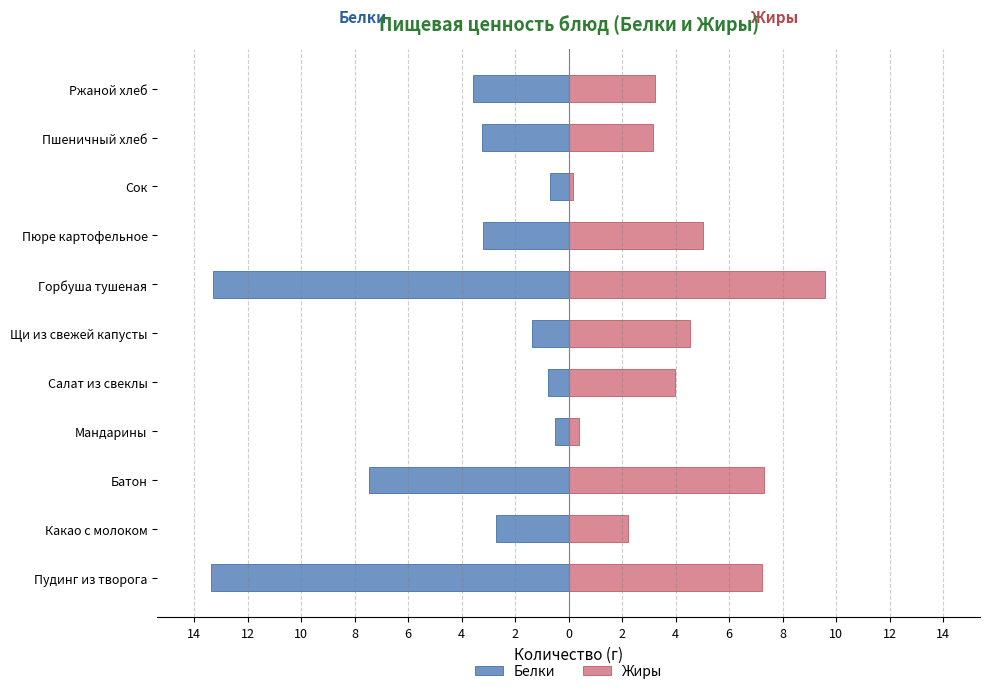

The Белки series shows -6.6 at Горбуша тушеная. True or false?

False